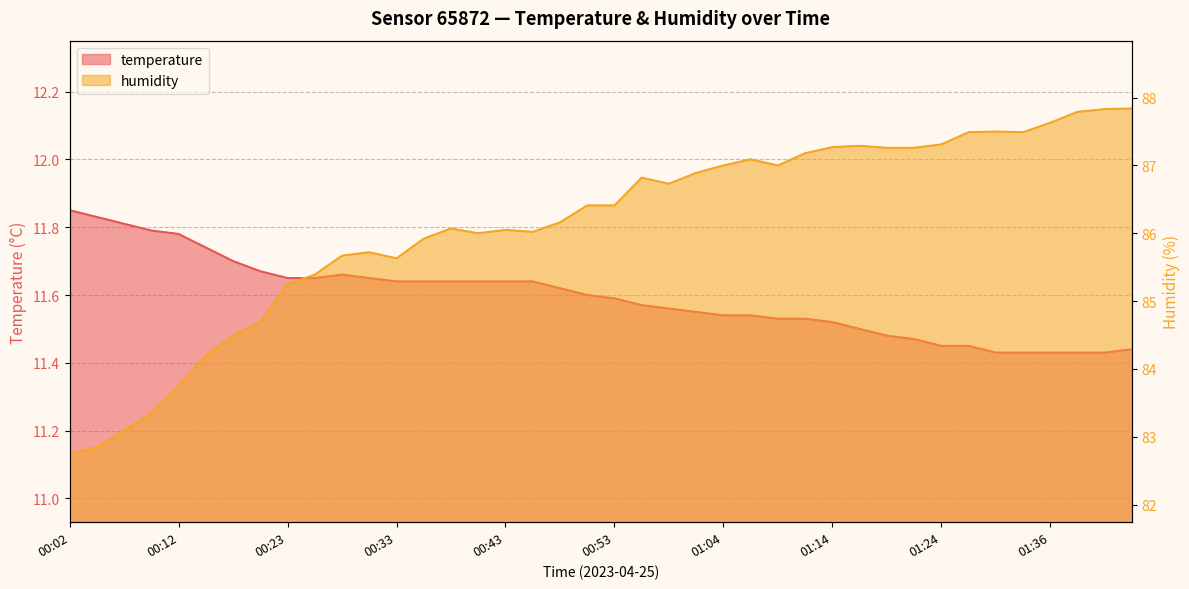

What is the sum of the humidity values at 00:28 and 00:56?

172.5